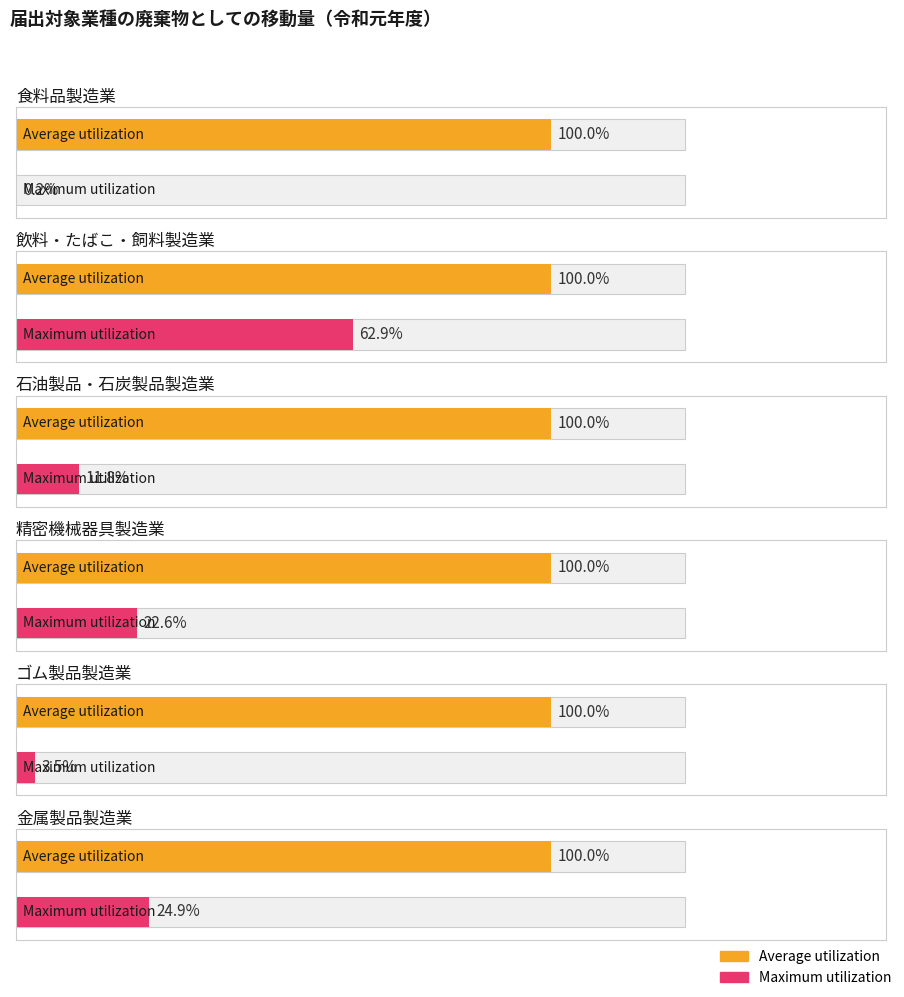

List the series in order of their overall mean, highest first.

Average utilization, Maximum utilization